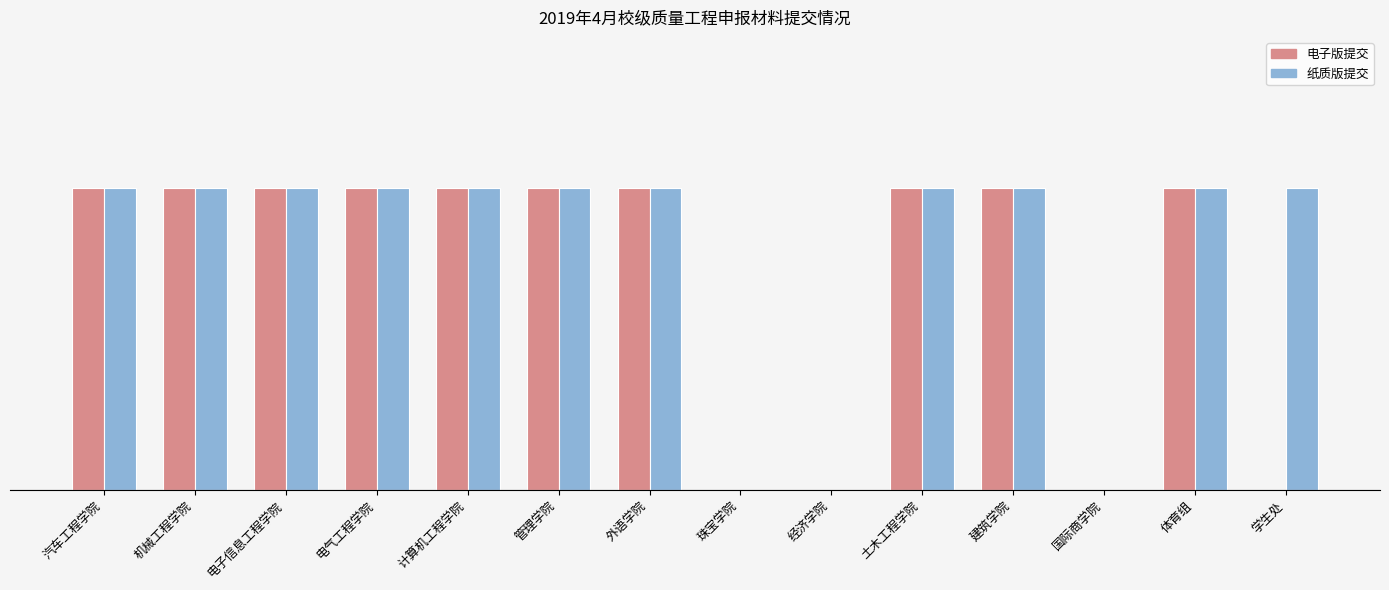

What are all the series names shown in the legend?

电子版提交, 纸质版提交